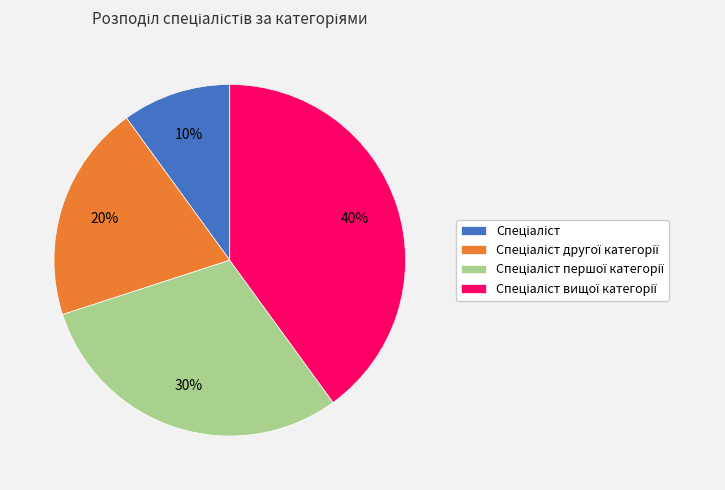

Does any single category account for the majority?

No